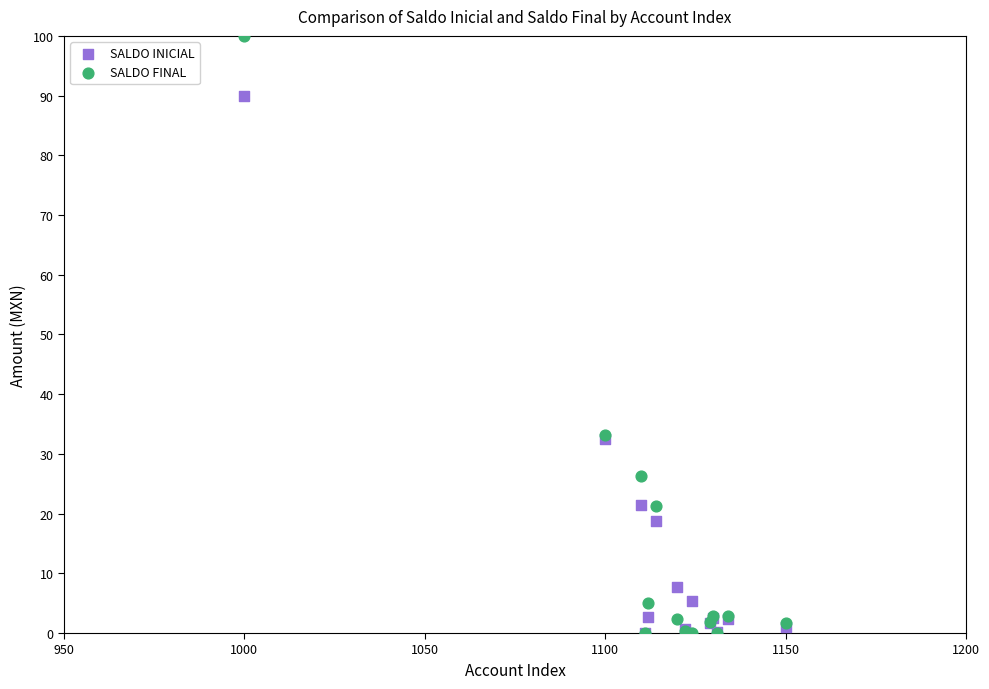

Which series reaches the maximum Y coordinate?

SALDO FINAL